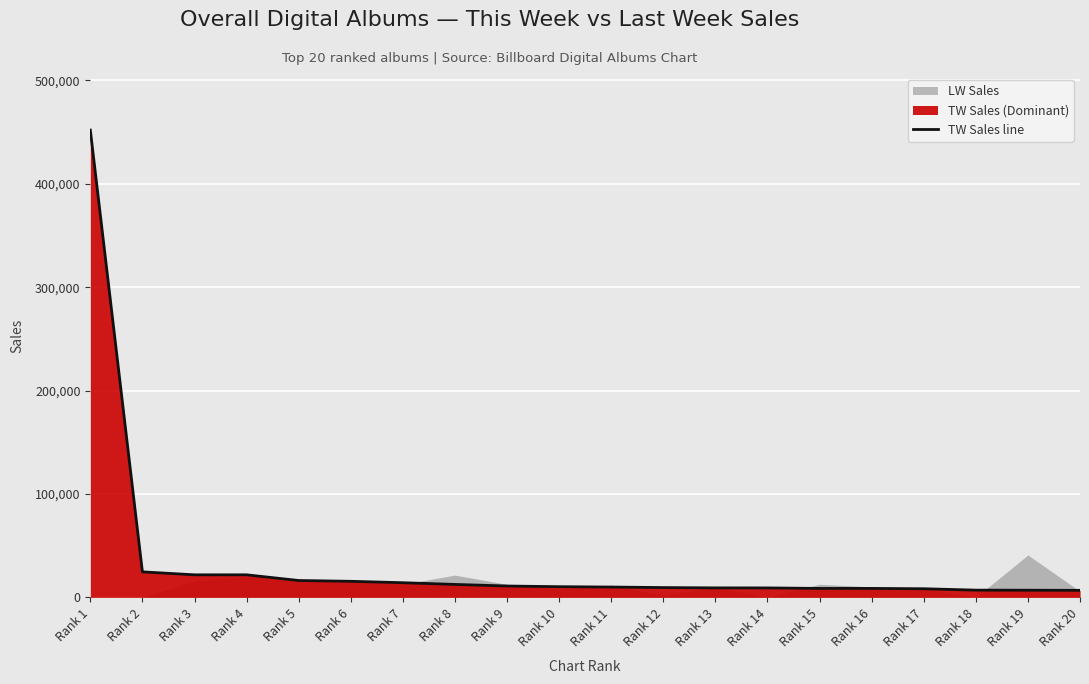

Reading right to left, extract all data points from this chart.

Rank 20=6793	Rank 19=6910	Rank 18=6987	Rank 17=8332	Rank 16=8648	Rank 15=8651	Rank 14=9134	Rank 13=9167	Rank 12=9472	Rank 11=9979	Rank 10=10322	Rank 9=10971	Rank 8=12518	Rank 7=14157	Rank 6=15527	Rank 5=16303	Rank 4=21795	Rank 3=21797	Rank 2=24659	Rank 1=451902